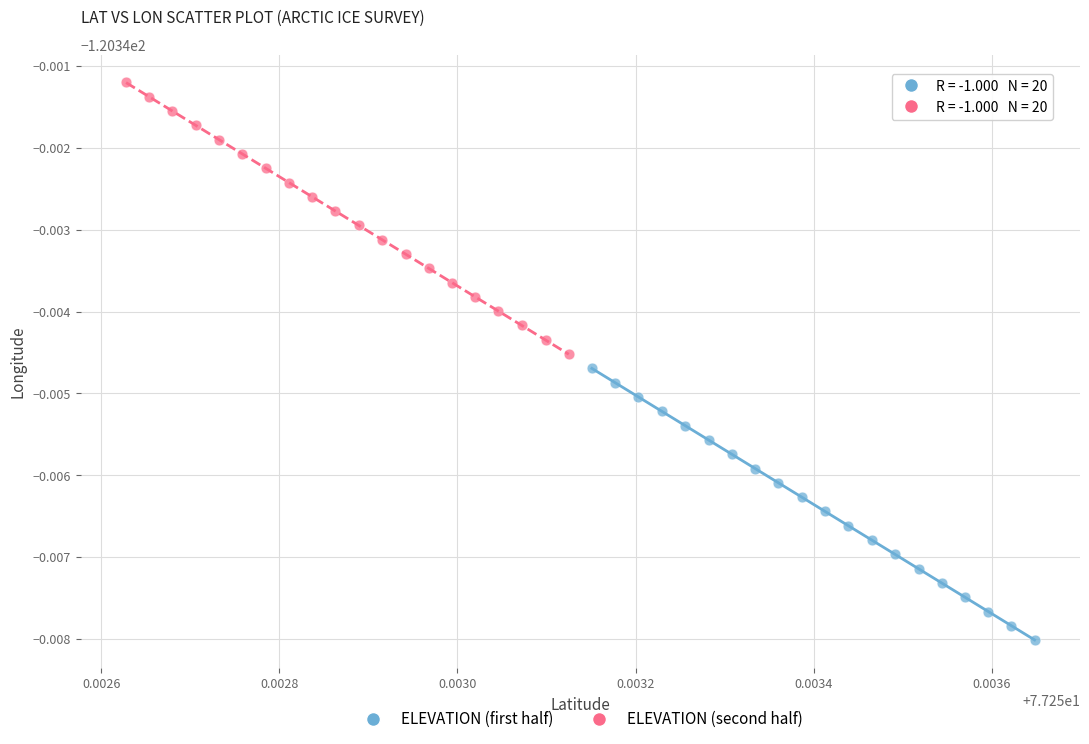

Which series reaches the minimum Y coordinate?

ELEVATION (first half)